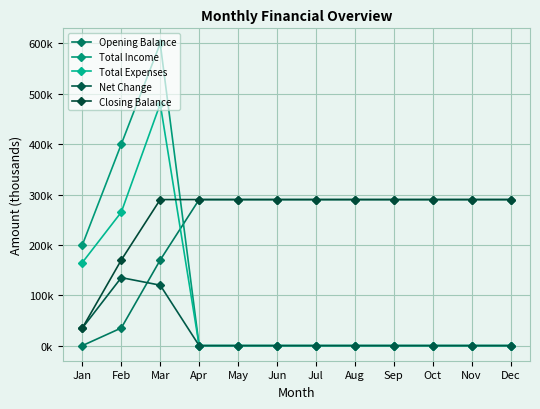

Between Jan and Mar, which series saw the biggest shift?

Total Income